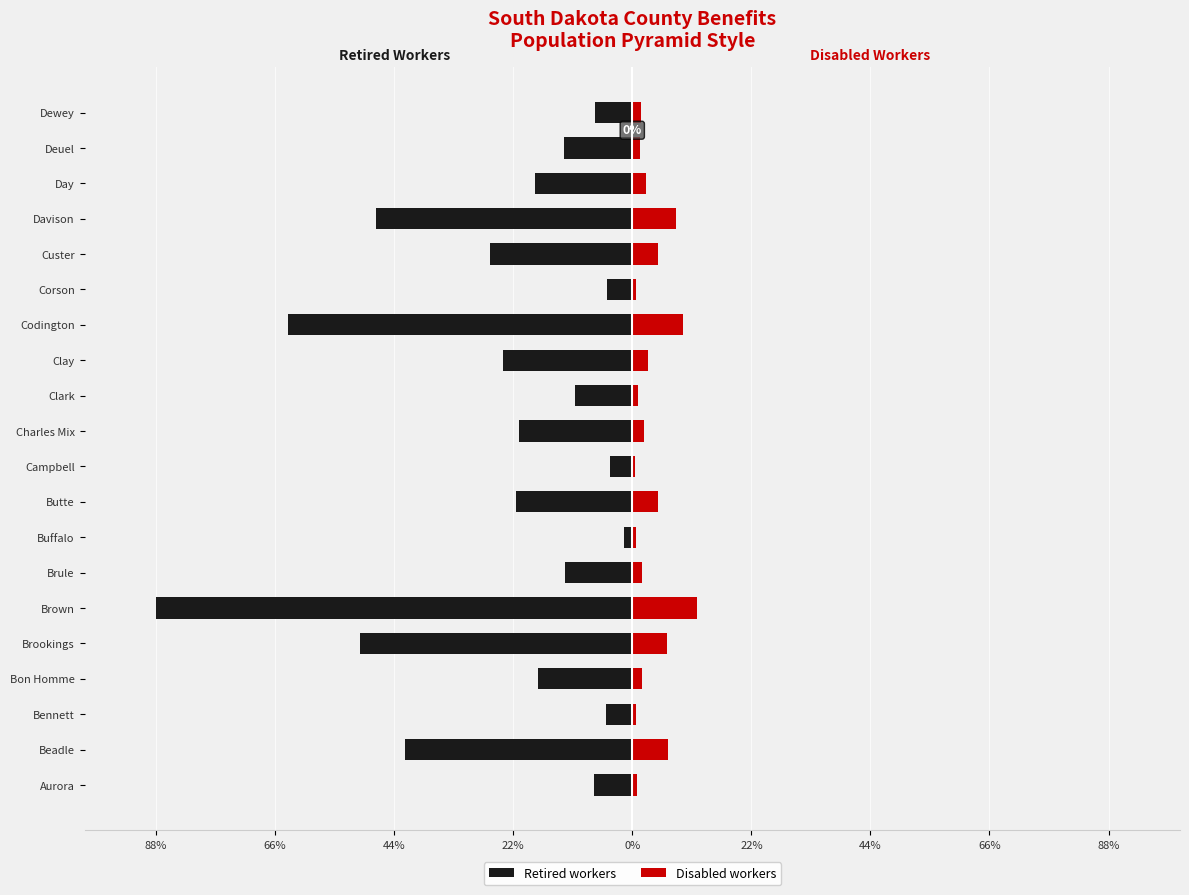

How many bars are there in total?

40